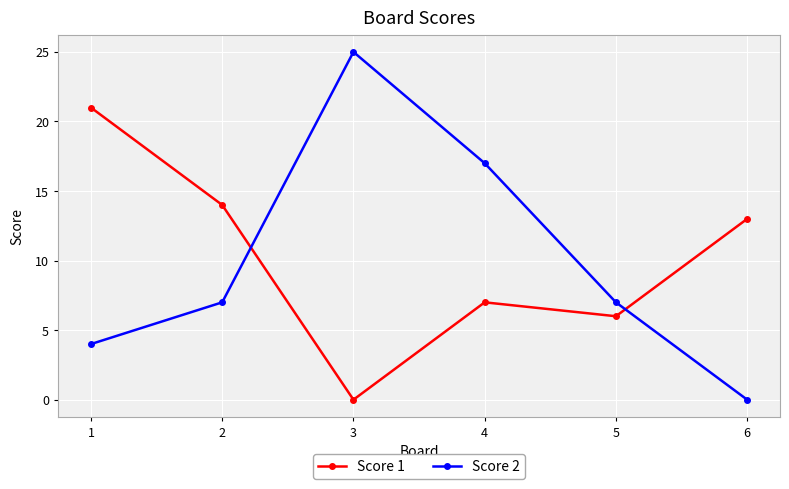

Where does the Score 1 series first go above 13?

1